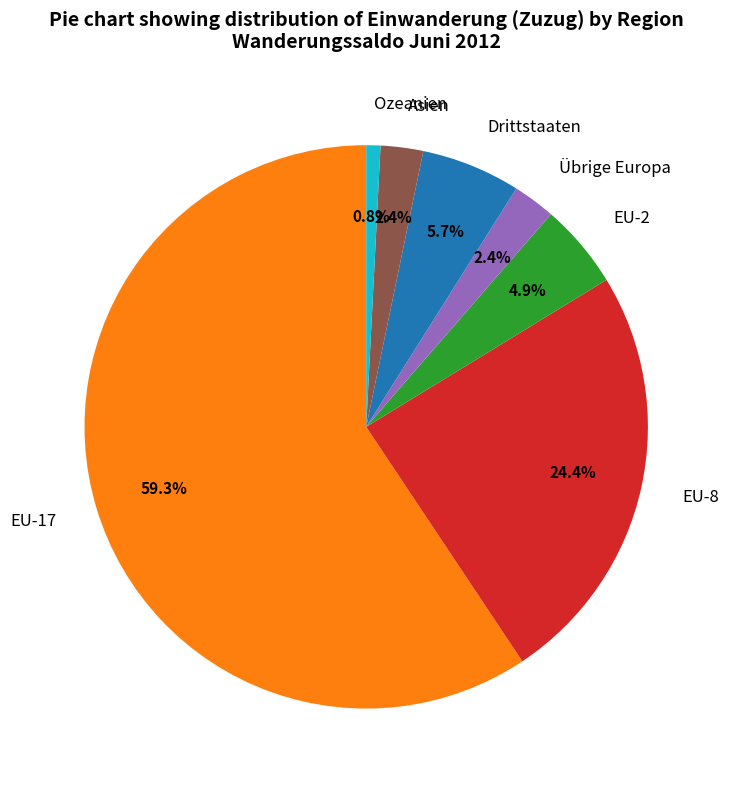

Does any single category account for the majority?

Yes